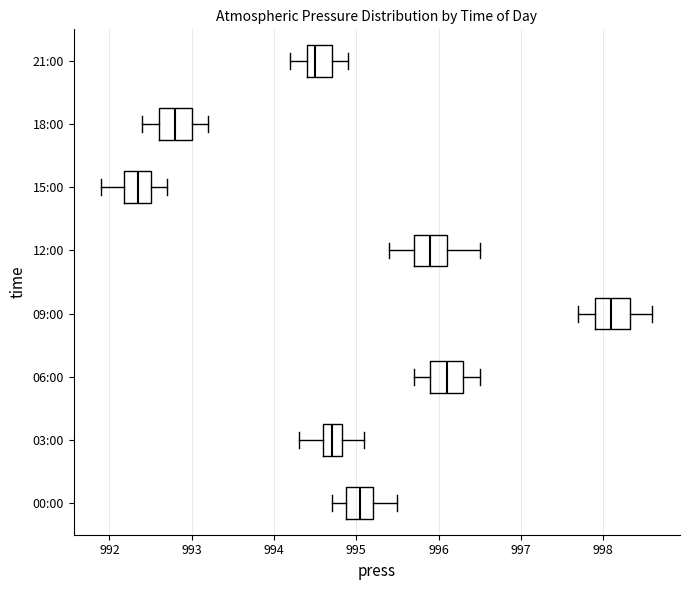

Which box's median line is the furthest to the left?

15:00